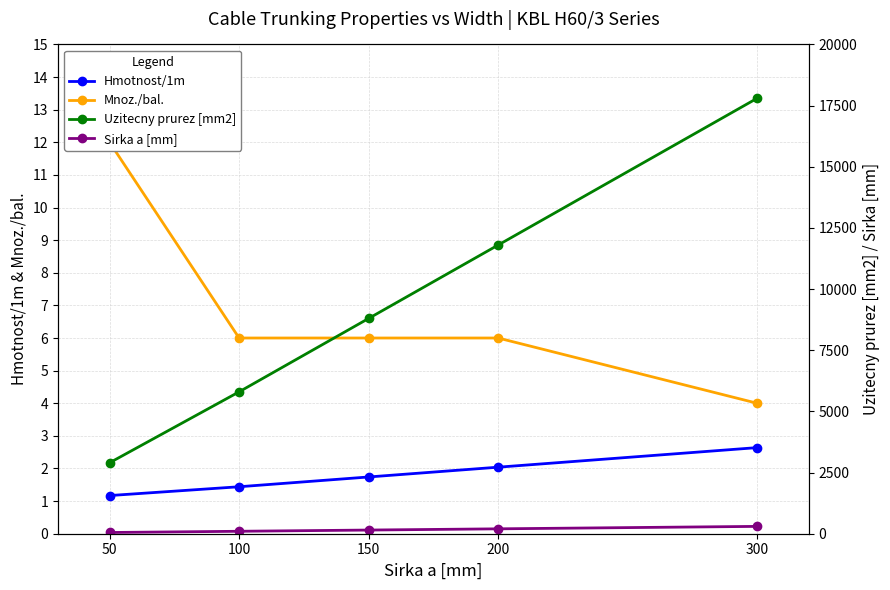

What is the spread (max minus min) of values at 100?

5798.6